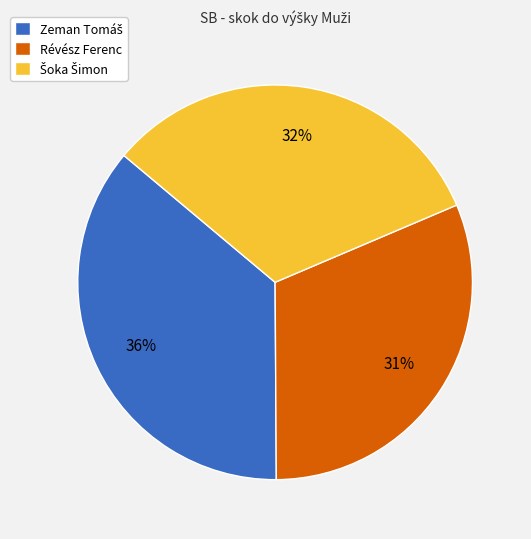

True or false: Révész Ferenc accounts for 31% of the total.

True